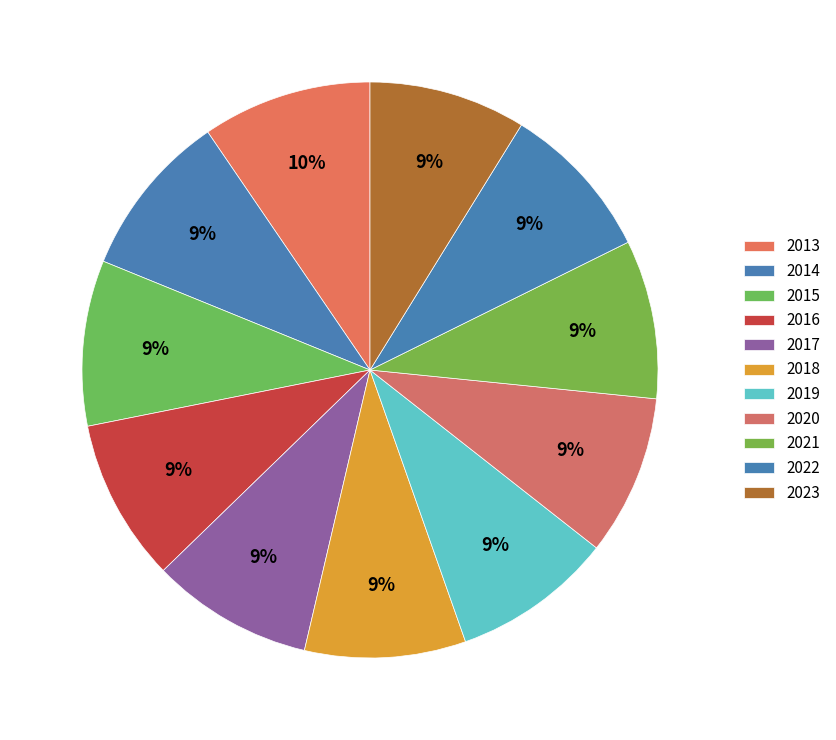

How many slices are in this pie chart?

11